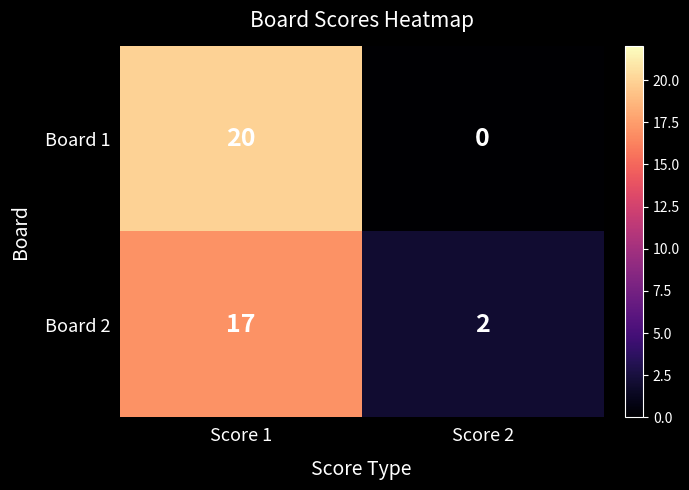

List the series in order of their peak value, highest first.

Board 1, Board 2